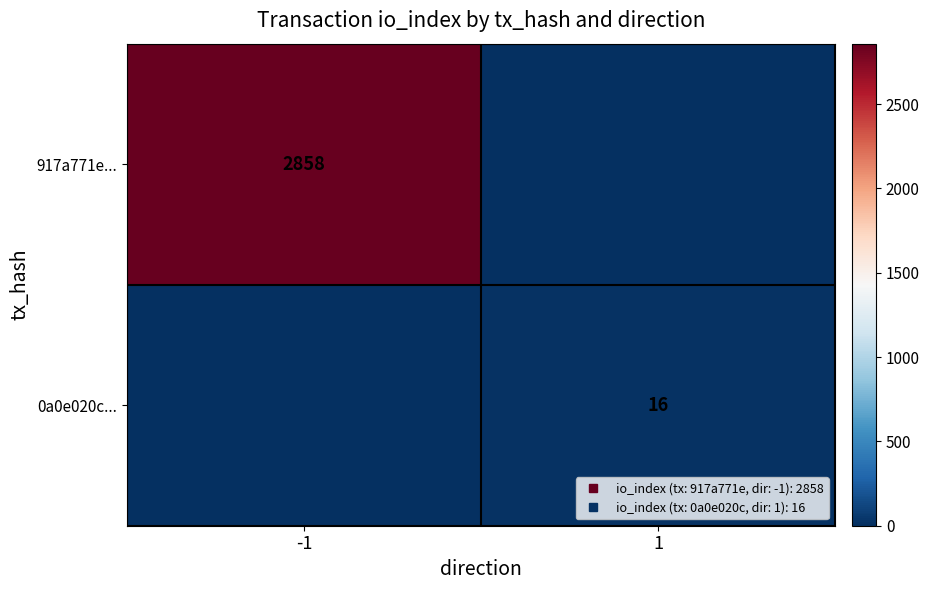

At how many categories does at least one series exceed 894?

1